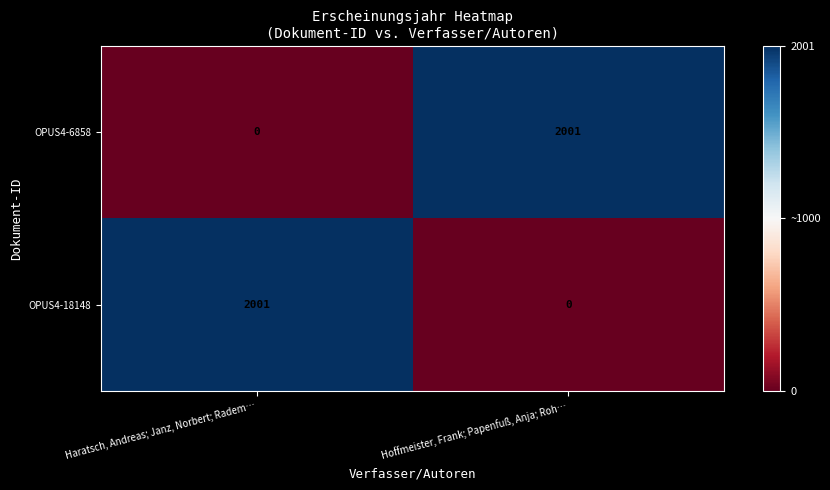

What is the spread (max minus min) of values at Haratsch, Andreas; Janz, Norbert; Radem…?

2001